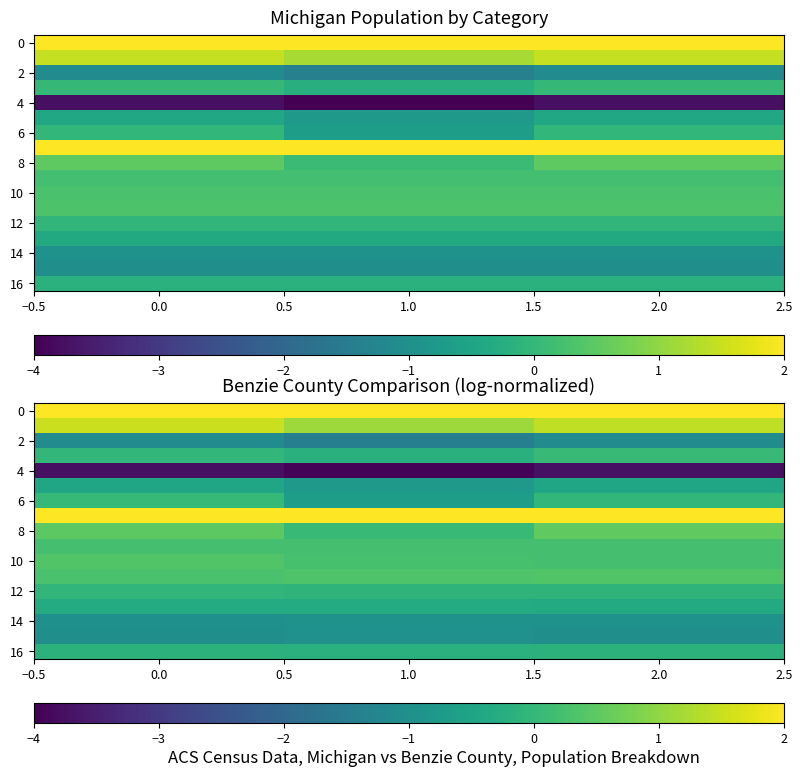

Is it true that 12 equals -0.1 at 1.0?

False